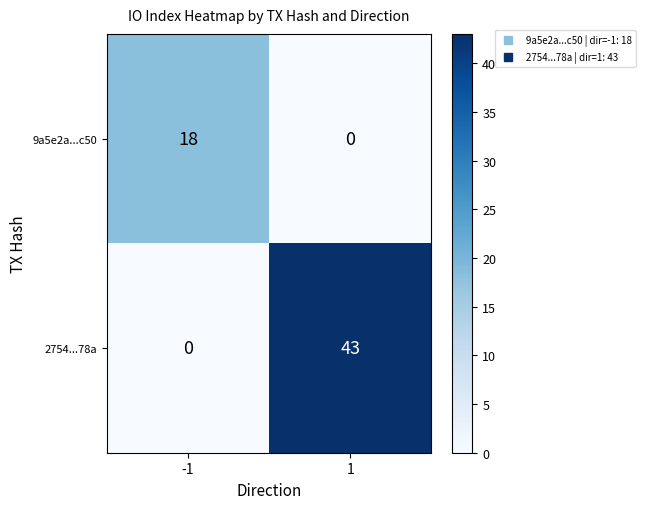

Rank the series at -1 from highest to lowest value.

9a5e2a...c50, 2754...78a